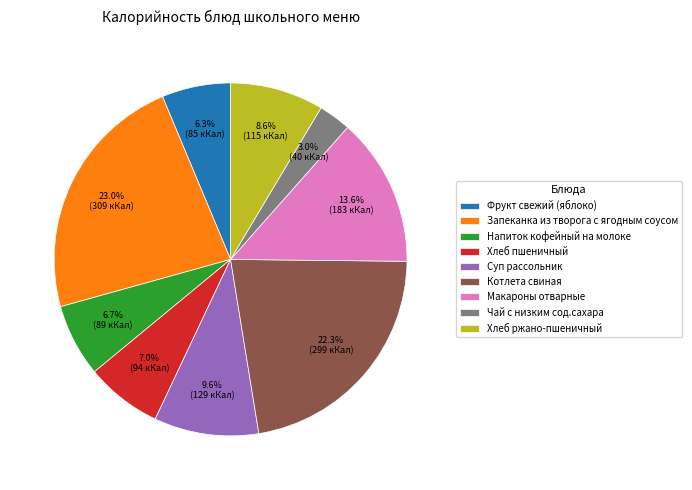

What is the smallest slice in the pie chart?

Чай с низким сод.сахара